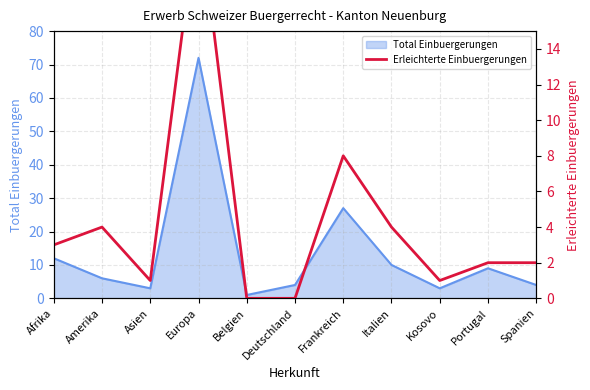

What is the label of the 8th point from the right?

Europa